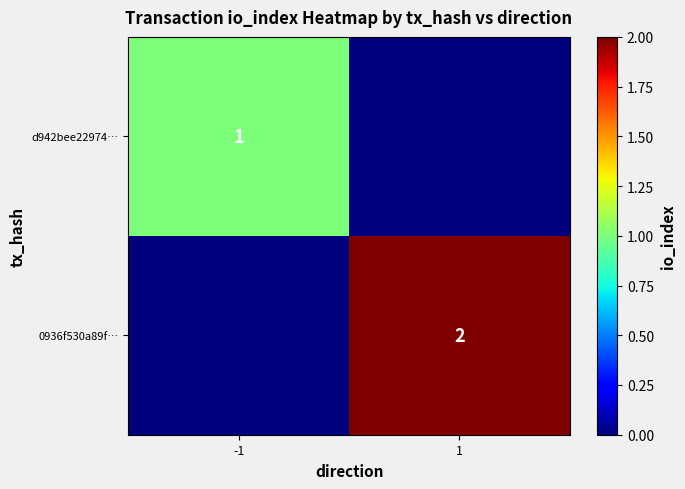

The 0936f530a89f… series shows 2 at 1. True or false?

True